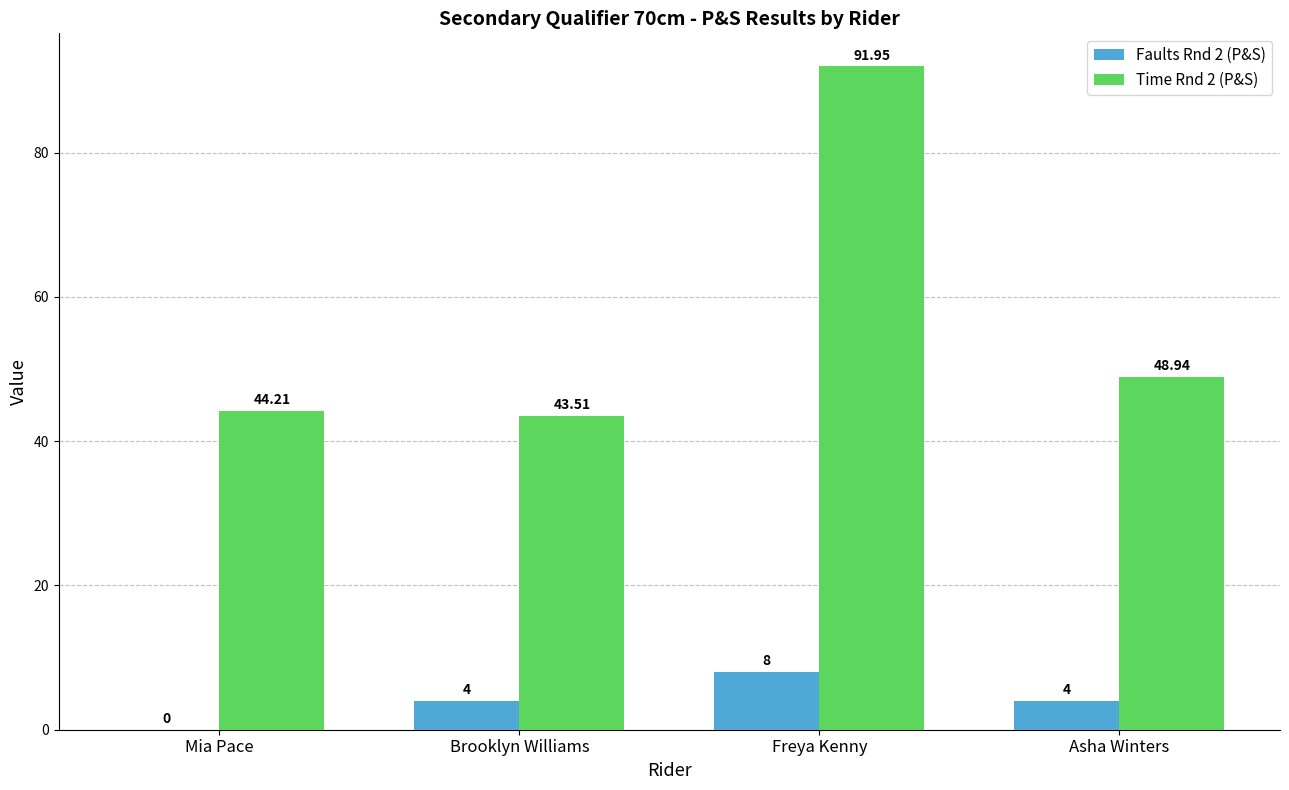

What value does the Time Rnd 2 (P&S) series have at Mia Pace?

44.2